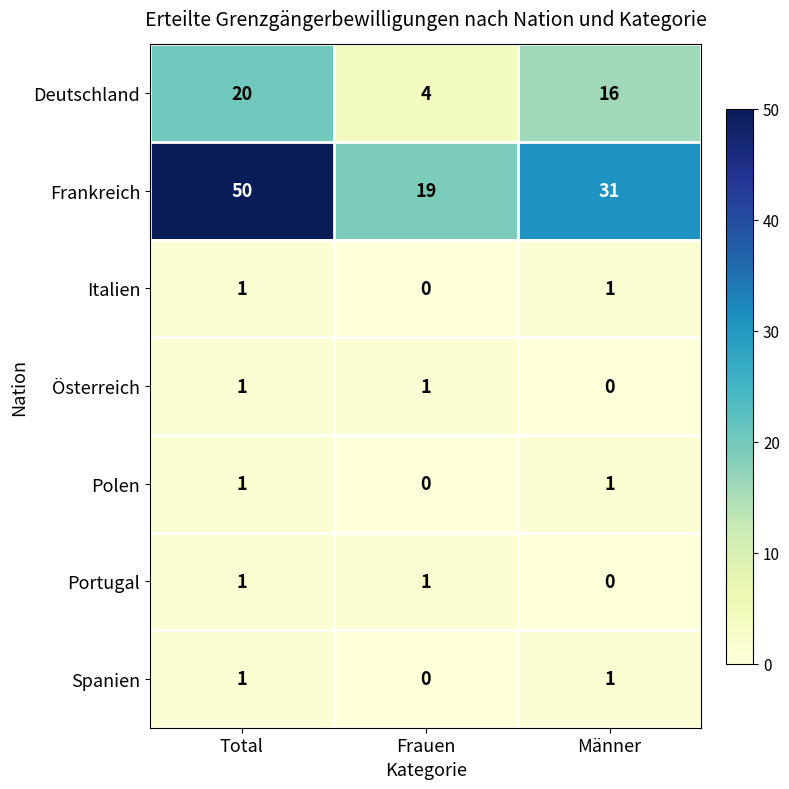

How many Italien values are between 0 and 1?

3